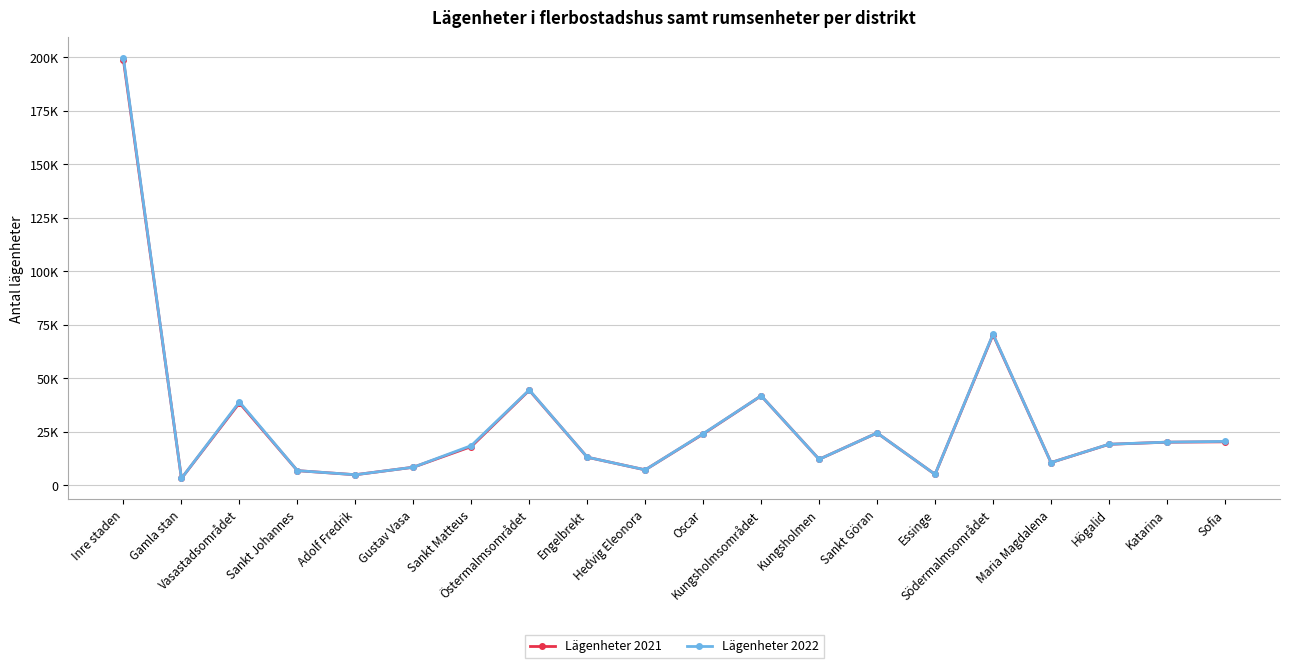

What are all the series names shown in the legend?

Lägenheter 2021, Lägenheter 2022